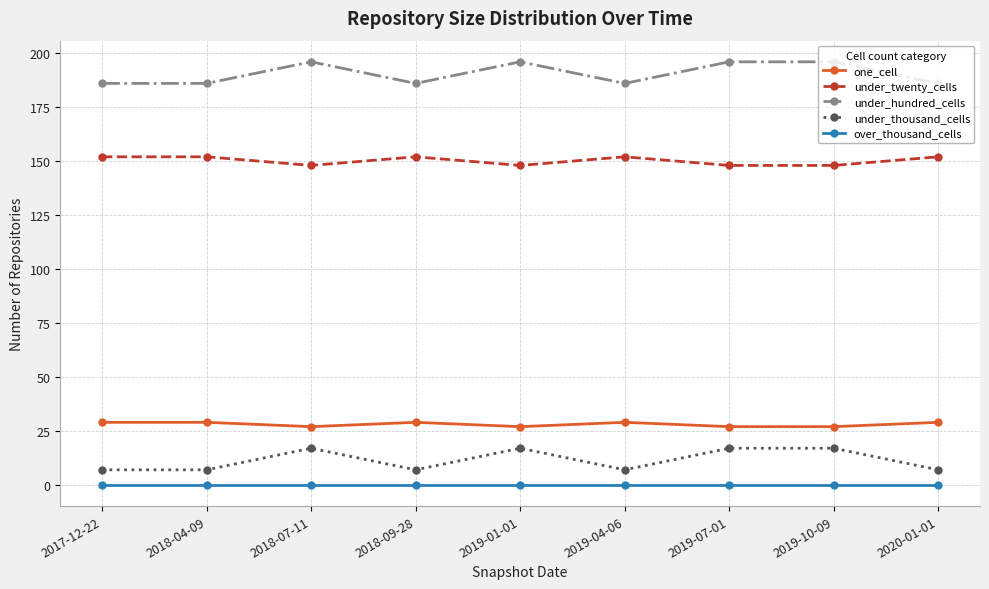

What is the total value across all series at 2017-12-22?

374